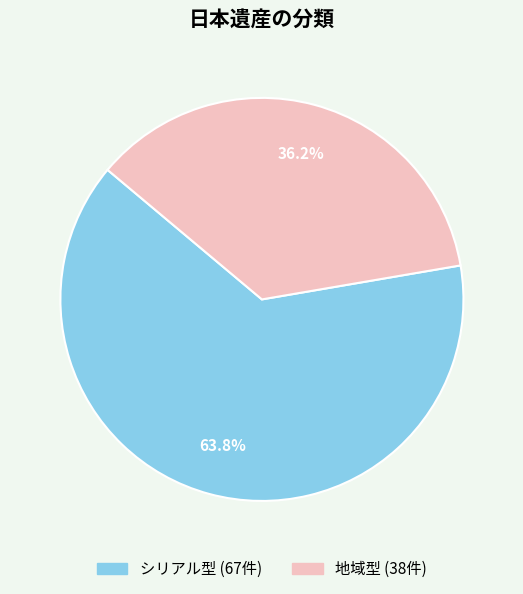

To the nearest percent, what is the difference between the largest and smallest slice percentages?

28%